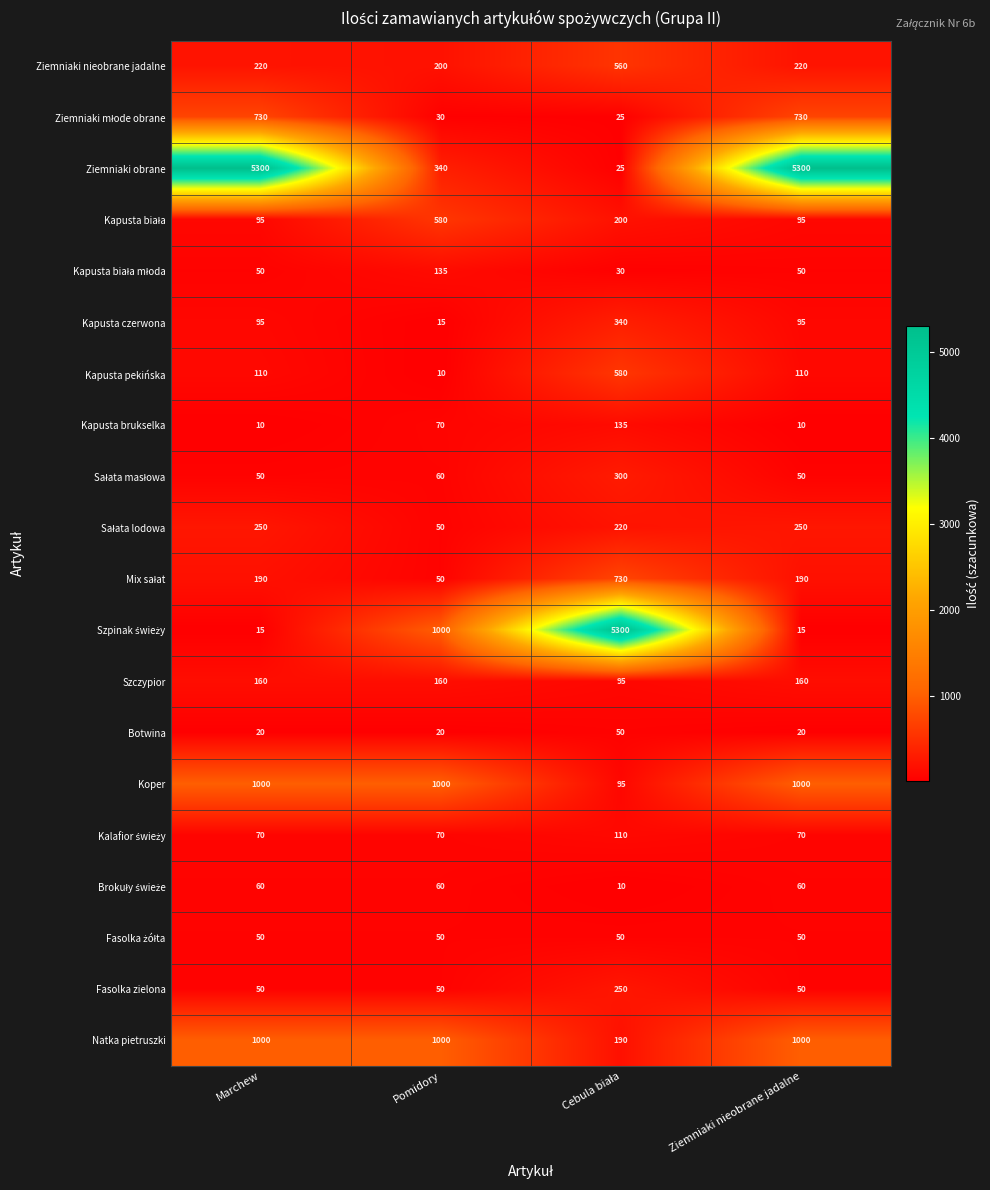

What is the minimum value shown in the chart?

10